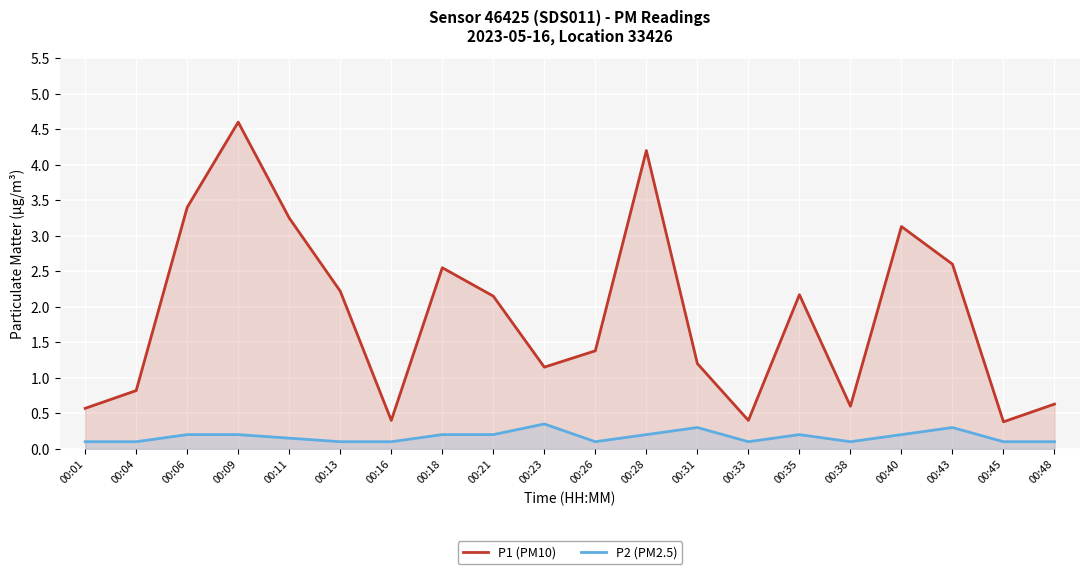

Reading left to right, extract all data points from this chart.

P1 (PM10): 00:01=0.6	00:04=0.8	00:06=3.4	00:09=4.6	00:11=3.2	00:13=2.2	00:16=0.4	00:18=2.5	00:21=2.1	00:23=1.1	00:26=1.4	00:28=4.2	00:31=1.2	00:33=0.4	00:35=2.2	00:38=0.6	00:40=3.1	00:43=2.6	00:45=0.4	00:48=0.6
P2 (PM2.5): 00:01=0.1	00:04=0.1	00:06=0.2	00:09=0.2	00:11=0.1	00:13=0.1	00:16=0.1	00:18=0.2	00:21=0.2	00:23=0.3	00:26=0.1	00:28=0.2	00:31=0.3	00:33=0.1	00:35=0.2	00:38=0.1	00:40=0.2	00:43=0.3	00:45=0.1	00:48=0.1